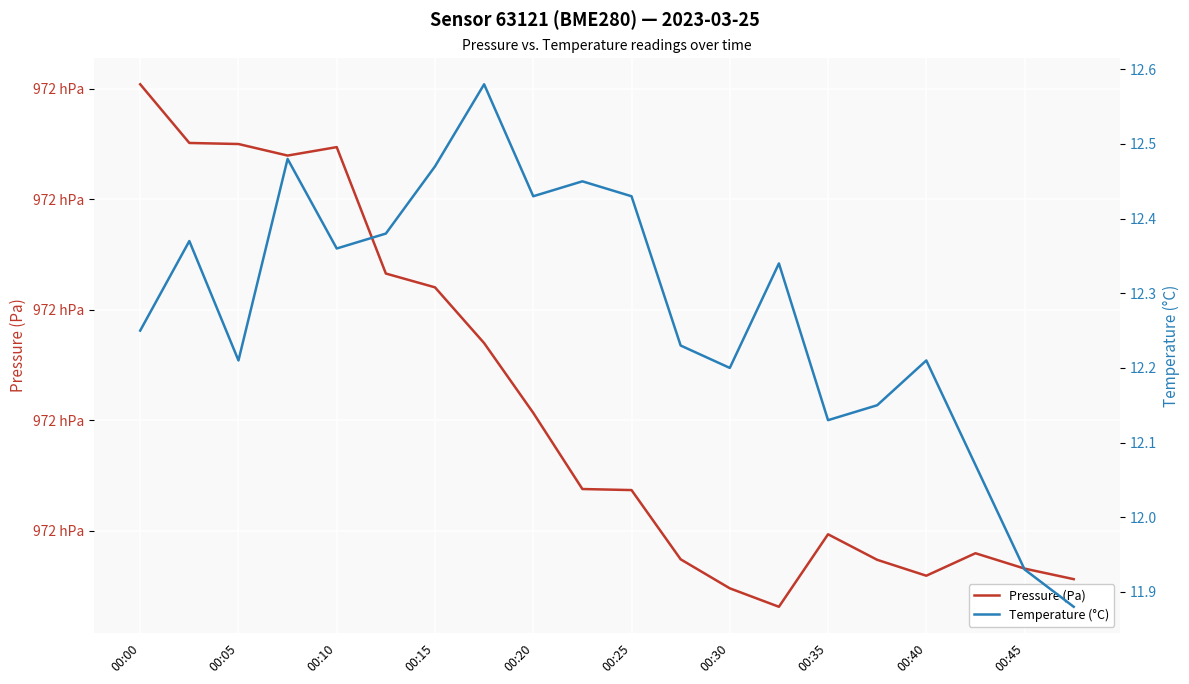

Reading right to left, extract all data points from this chart.

Pressure (Pa): 97151.2	97153.1	97155.9	97151.8	97154.7	97159.3	97146.2	97149.6	97154.8	97167.3	97167.5	97181.3	97193.9	97204.0	97206.5	97229.4	97227.9	97230.0	97230.2	97240.8
Temperature (°C): 11.9	11.9	12.1	12.2	12.2	12.1	12.3	12.2	12.2	12.4	12.4	12.4	12.6	12.5	12.4	12.4	12.5	12.2	12.4	12.2